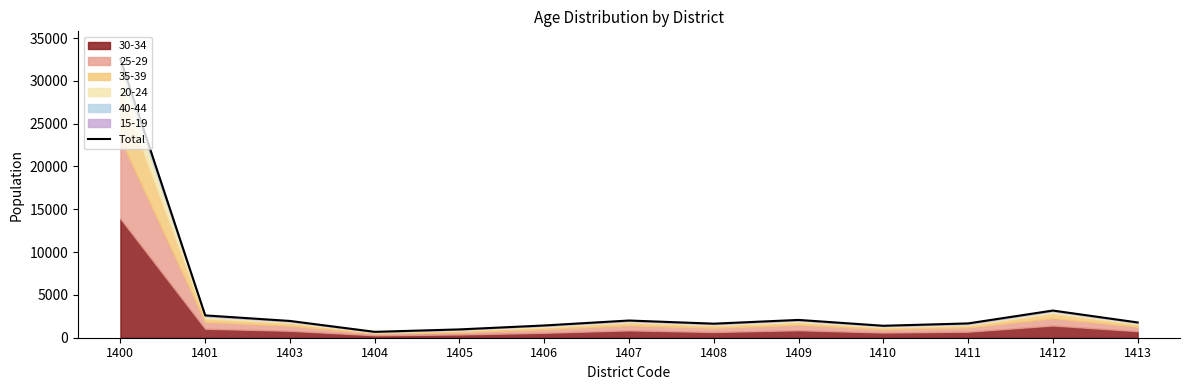

What is the maximum value shown in the chart?

32528